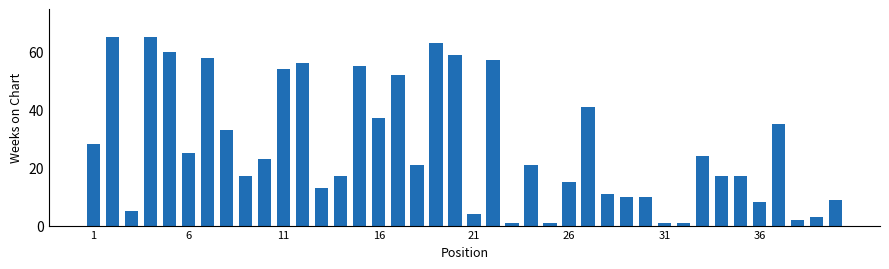

What is the difference between the maximum and minimum values?

64